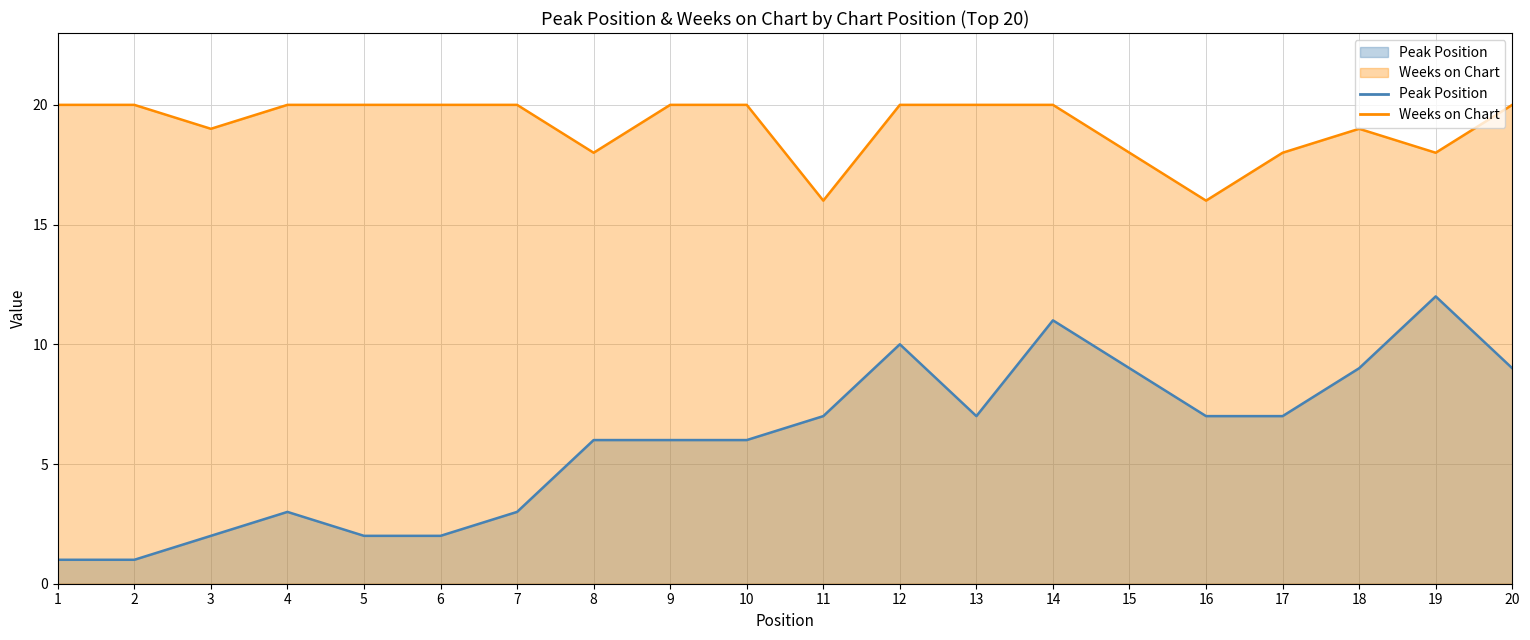

List the series in order of their peak value, lowest first.

Peak Position, Weeks on Chart